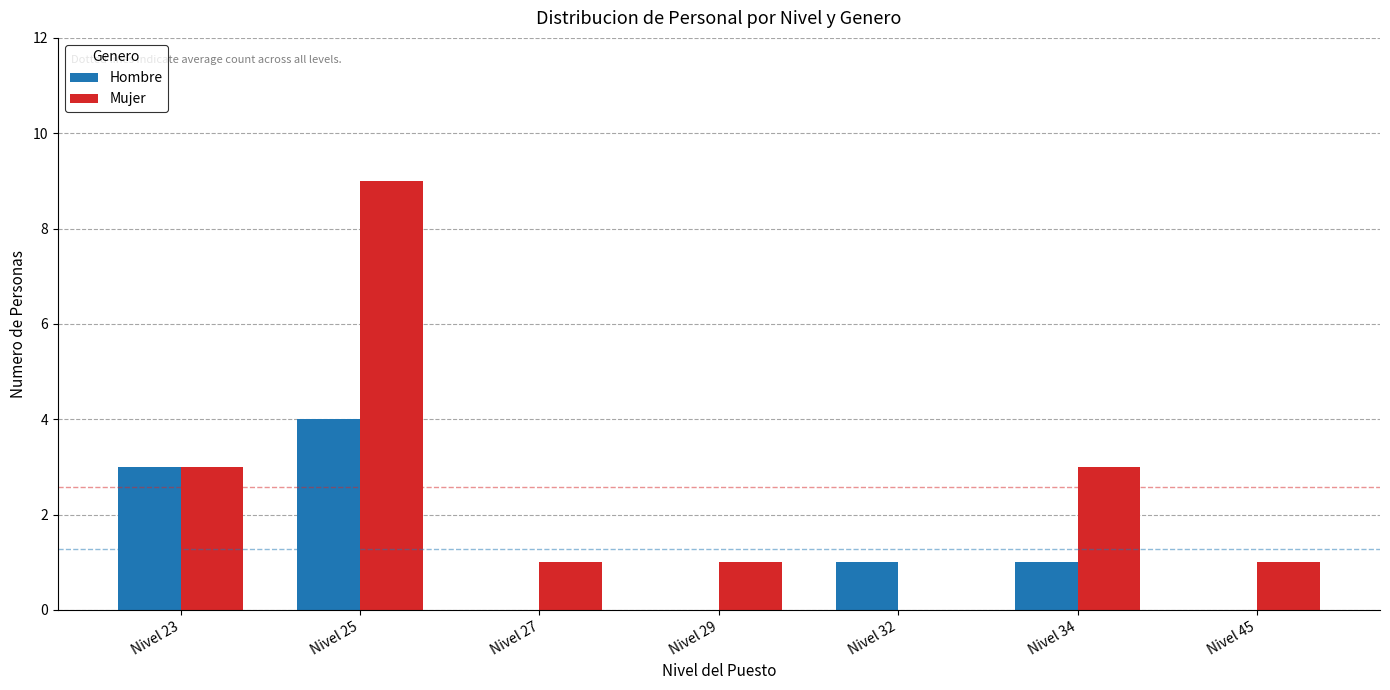

Which series has the largest range (max minus min)?

Mujer